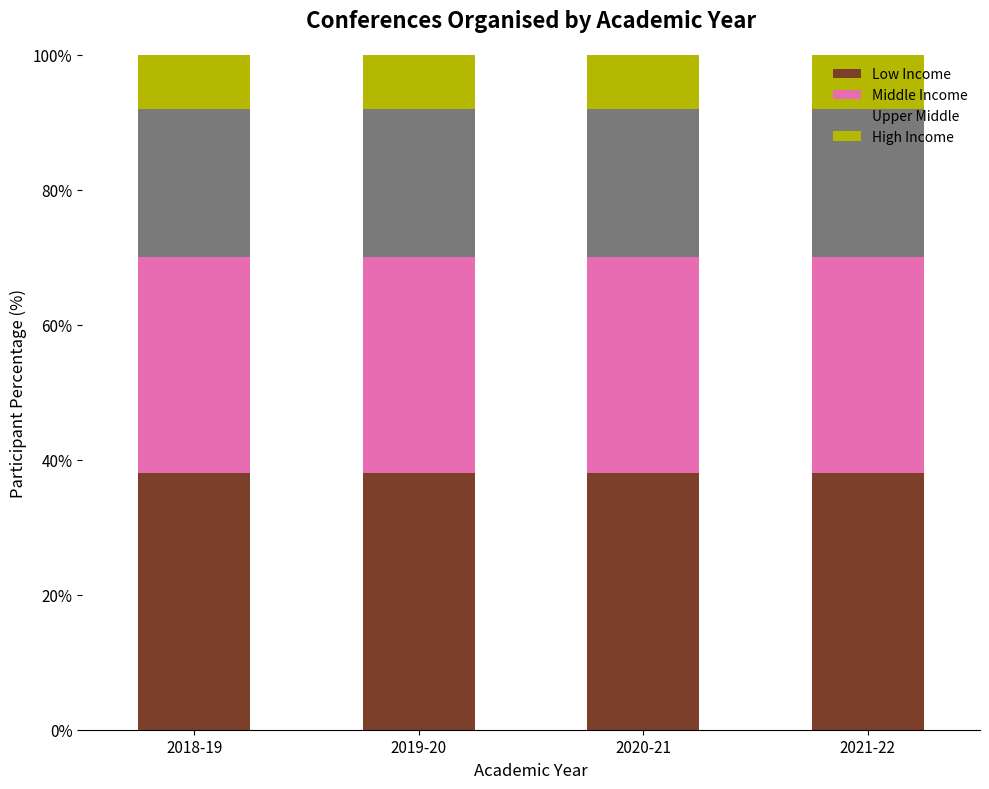

What is the sum of all Low Income values?

152